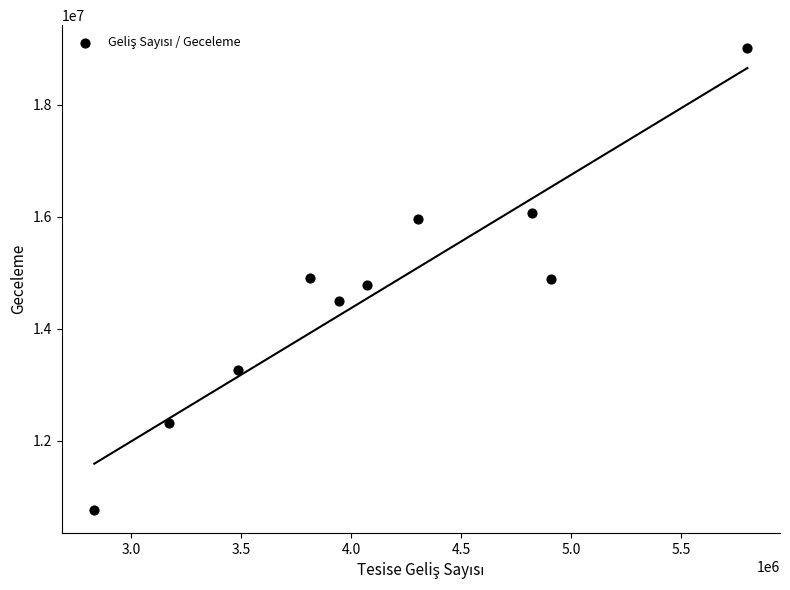

What is the range of X values (max minus min)?

2967147